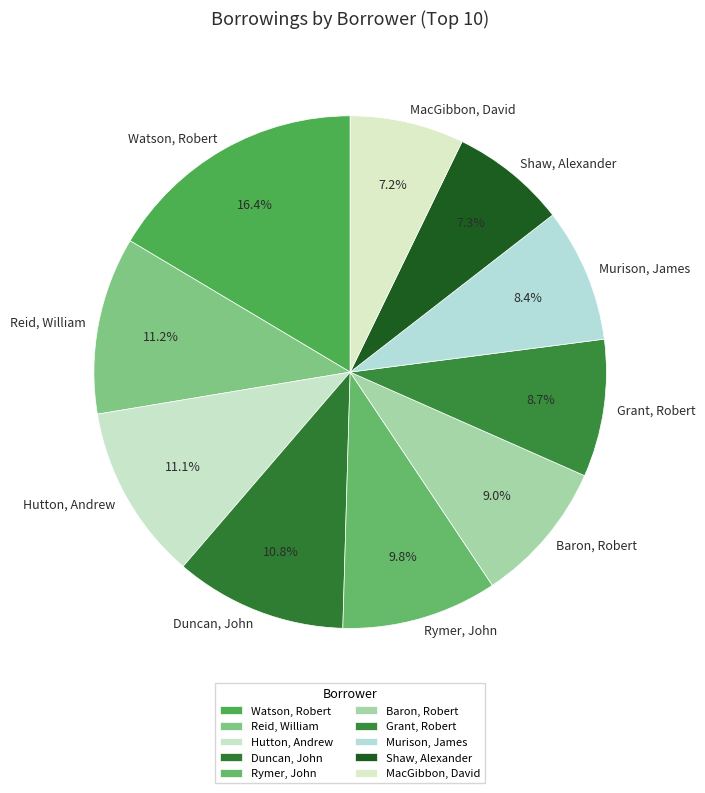

What portion of the pie excludes Hutton, Andrew?

88.9%